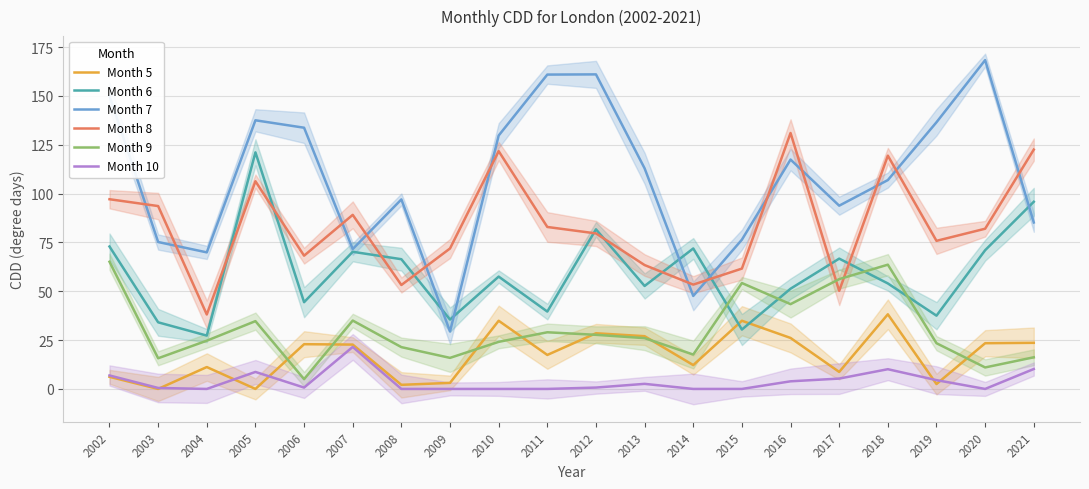

At how many categories does at least one series exceed 38?

20